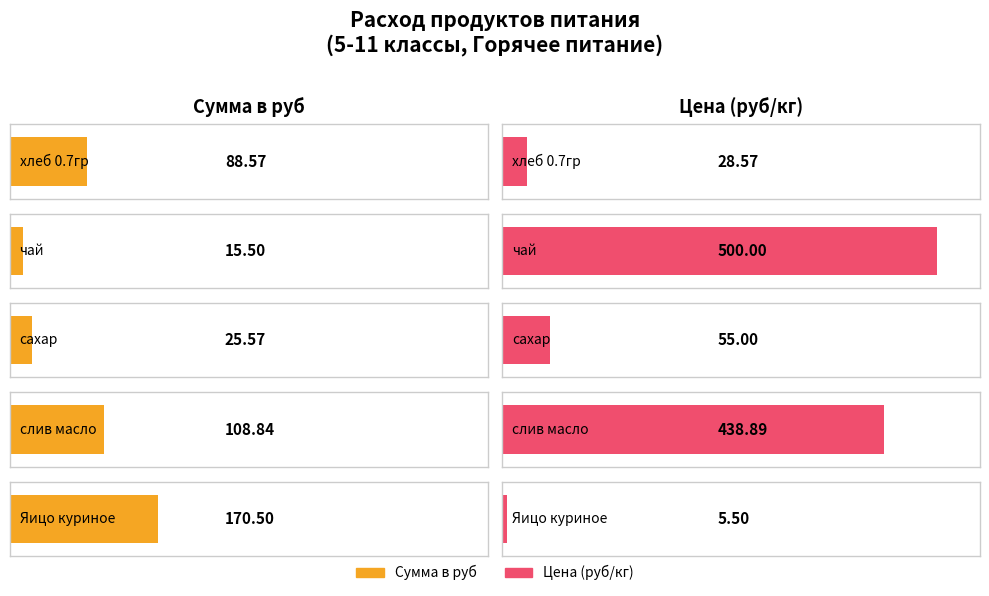

List the series in order of their overall mean, highest first.

Цена, Сумма в руб